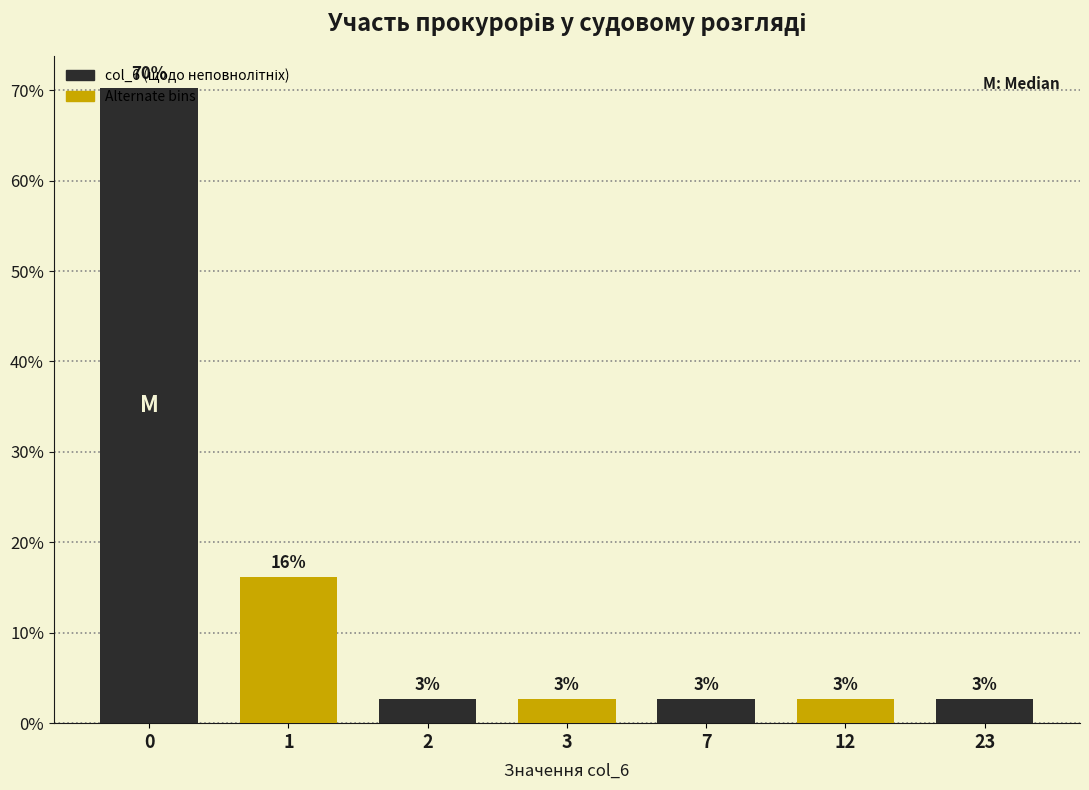

How many bars are there in total?

7